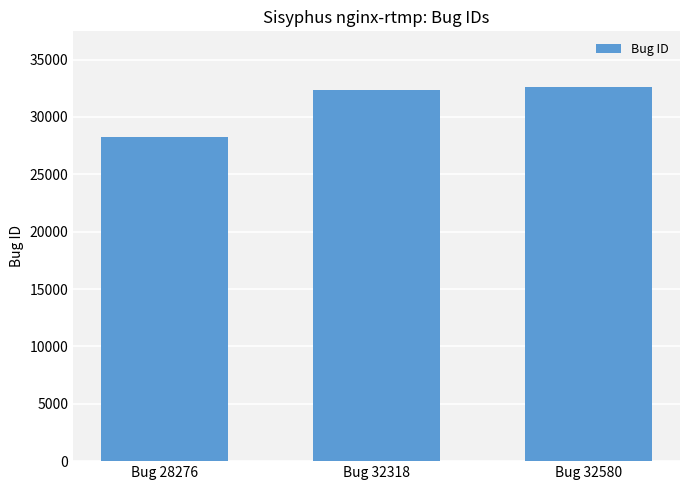

True or false: the data shows 32318 at Bug 32318.

True